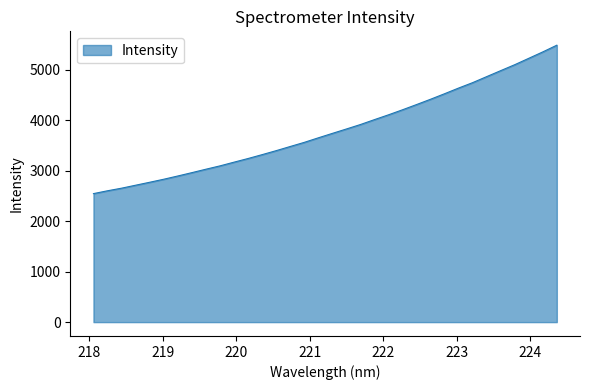

What is the difference between the maximum and minimum values?

2943.4